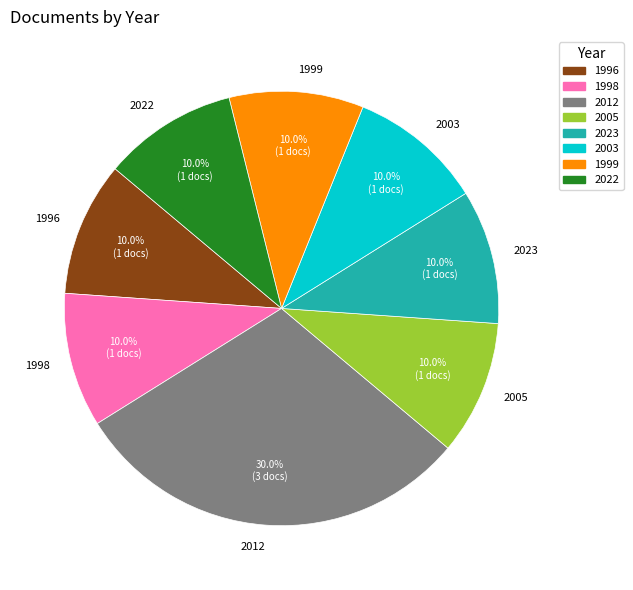

Which category has the biggest portion of the pie?

2012